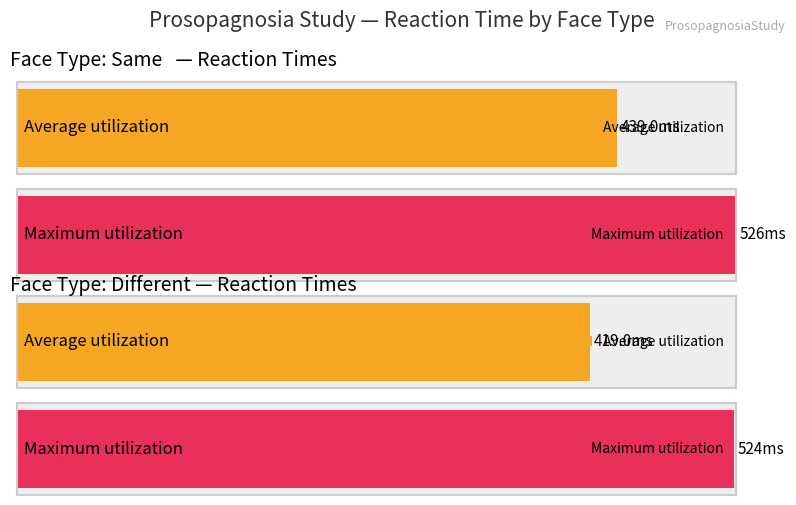

At which category does the chart reach its peak across all series?

1